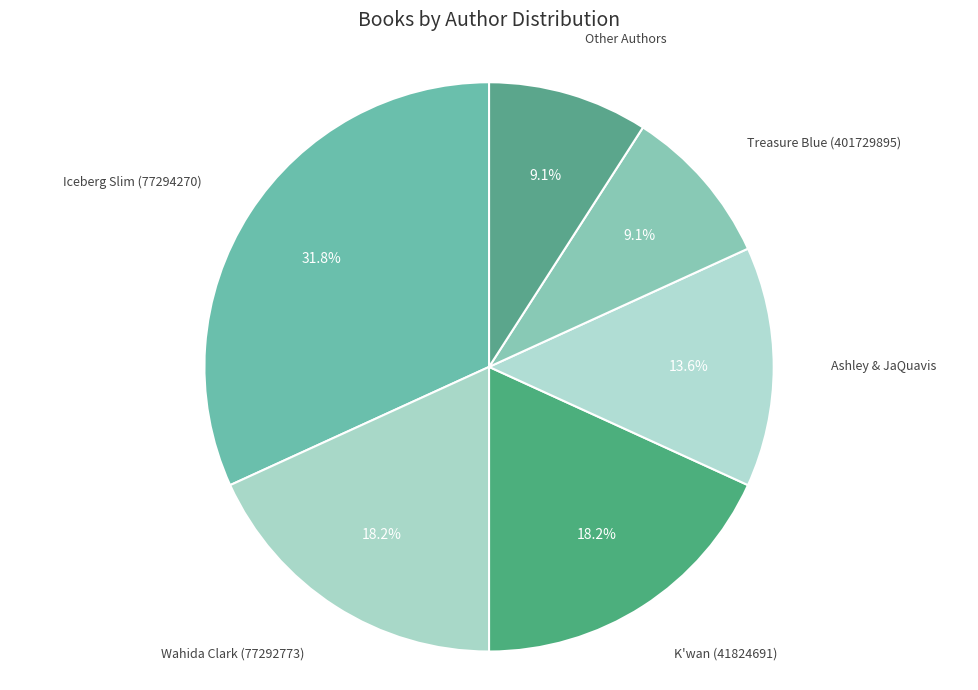

Rank the categories by value from lowest to highest.

Treasure Blue (401729895), Other Authors, Ashley & JaQuavis, Wahida Clark (77292773), K'wan (41824691), Iceberg Slim (77294270)